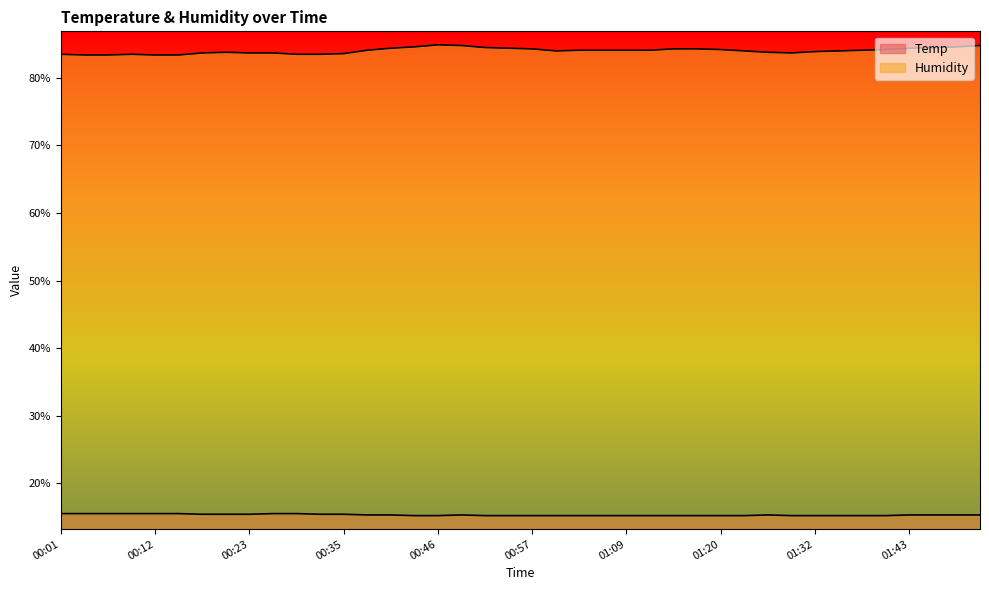

Which series has the widest spread of values?

Humidity